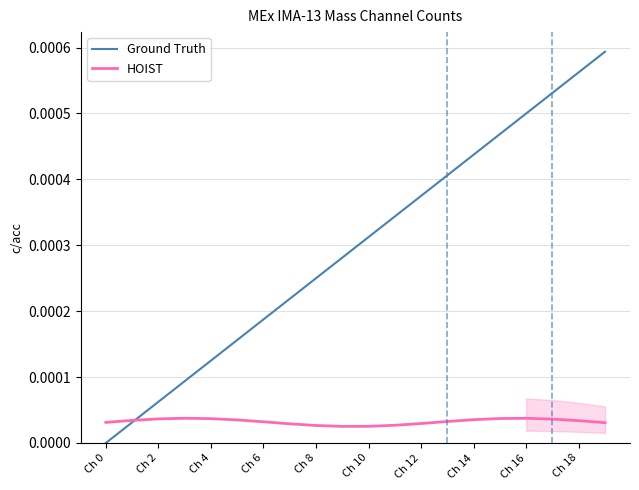

How many lines are shown in the chart?

2